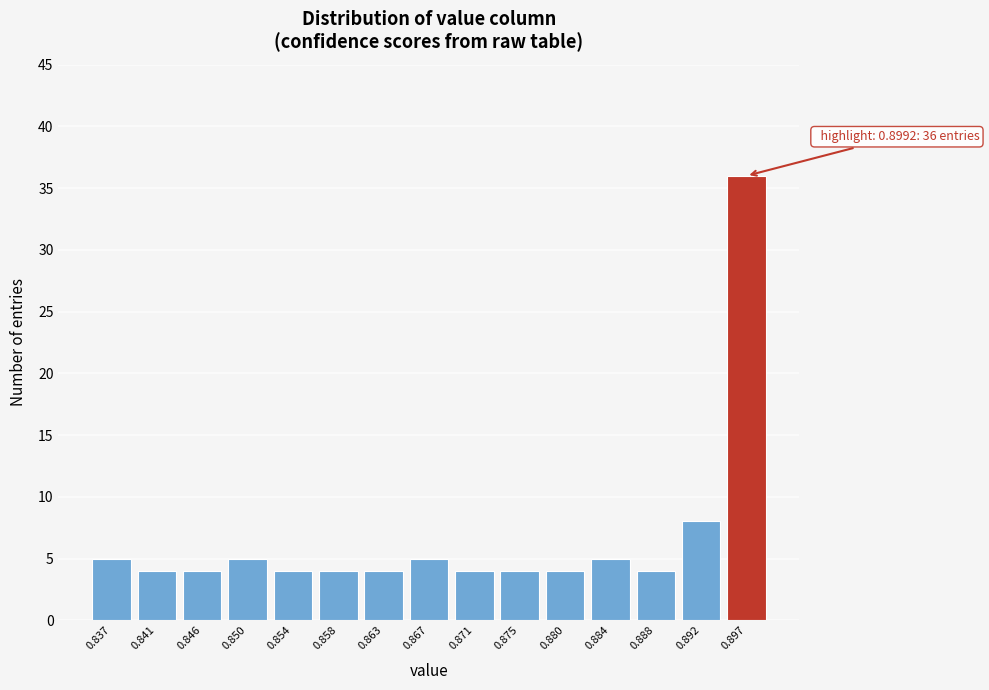

Reading right to left, transcribe all the data shown in this chart.

0.897=36	0.892=8	0.888=4	0.884=5	0.880=4	0.875=4	0.871=4	0.867=5	0.863=4	0.858=4	0.854=4	0.850=5	0.846=4	0.841=4	0.837=5